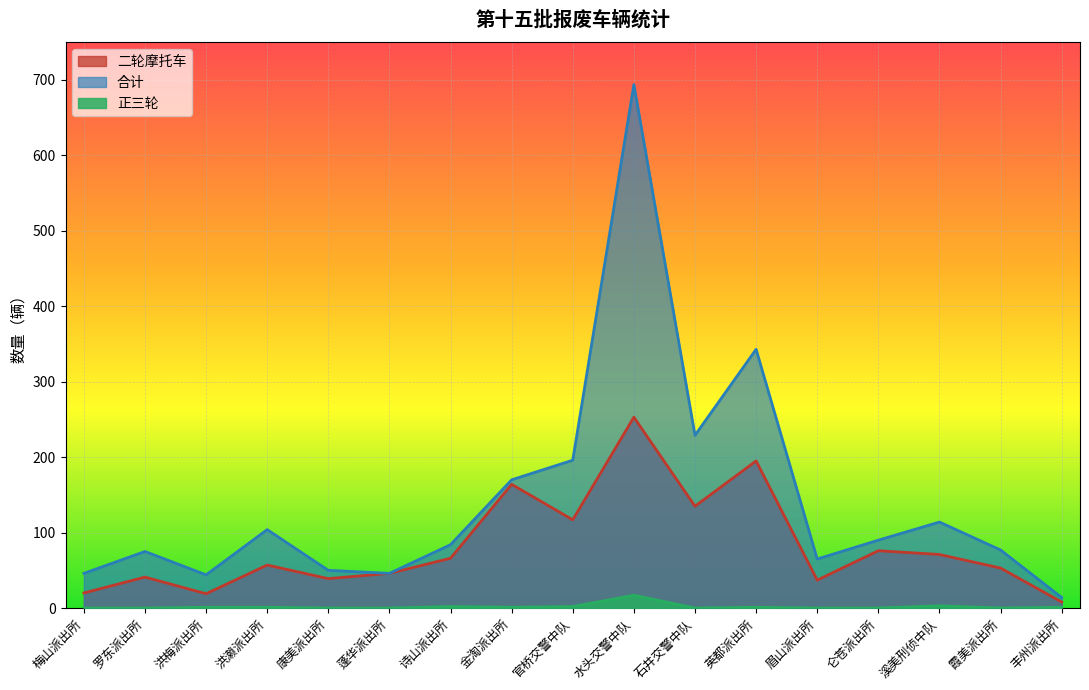

What is the difference between the 合计 values at 仑苍派出所 and 金淘派出所?

80